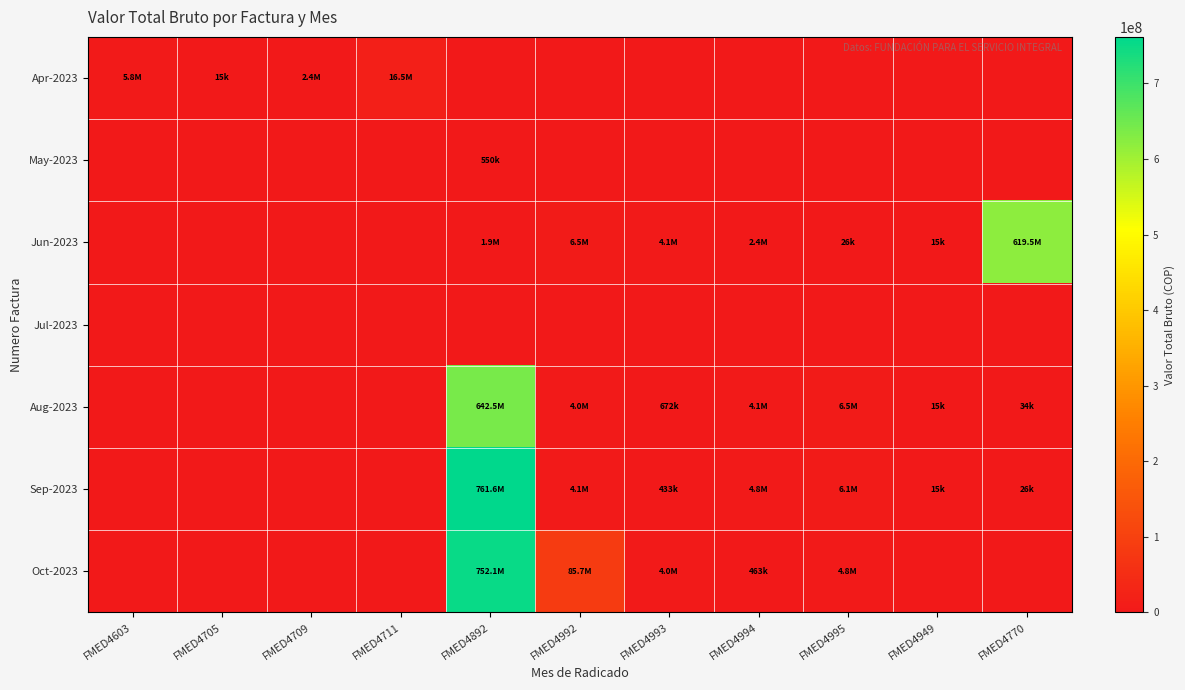

Reading left to right, transcribe all the data shown in this chart.

Apr-2023: FMED4603=5775000	FMED4705=15200	FMED4709=2360000	FMED4711=16520000	FMED4892=0	FMED4992=0	FMED4993=0	FMED4994=0	FMED4995=0	FMED4949=0	FMED4770=0
May-2023: FMED4603=0	FMED4705=0	FMED4709=0	FMED4711=0	FMED4892=550000	FMED4992=0	FMED4993=0	FMED4994=0	FMED4995=0	FMED4949=0	FMED4770=0
Jun-2023: FMED4603=0	FMED4705=0	FMED4709=0	FMED4711=0	FMED4892=1925000	FMED4992=6490000	FMED4993=4130000	FMED4994=2360000	FMED4995=26600	FMED4949=15200	FMED4770=619500000
Jul-2023: FMED4603=0	FMED4705=0	FMED4709=0	FMED4711=0	FMED4892=0	FMED4992=0	FMED4993=0	FMED4994=0	FMED4995=0	FMED4949=0	FMED4770=0
Aug-2023: FMED4603=0	FMED4705=0	FMED4709=0	FMED4711=0	FMED4892=642510000	FMED4992=4028000	FMED4993=672600	FMED4994=4130000	FMED4995=6490000	FMED4949=15200	FMED4770=34200
Sep-2023: FMED4603=0	FMED4705=0	FMED4709=0	FMED4711=0	FMED4892=761600000	FMED4992=4085000	FMED4993=433200	FMED4994=4760000	FMED4995=6120000	FMED4949=15200	FMED4770=26600
Oct-2023: FMED4603=0	FMED4705=0	FMED4709=0	FMED4711=0	FMED4892=752080000	FMED4992=85680000	FMED4993=4047000	FMED4994=463600	FMED4995=4760000	FMED4949=0	FMED4770=0